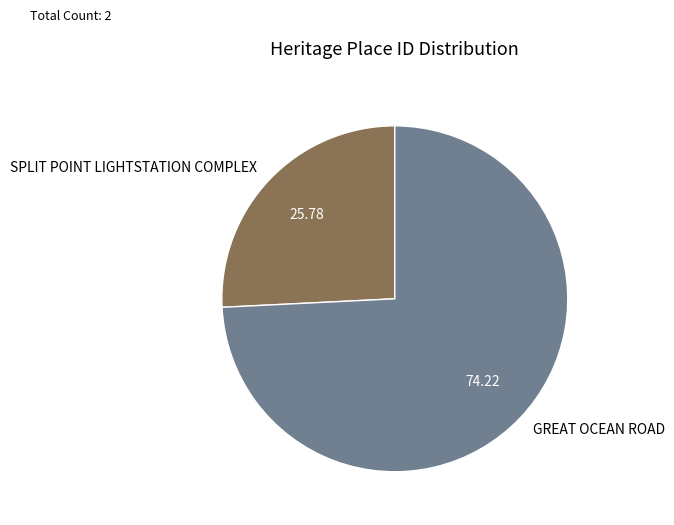

Combined, do SPLIT POINT LIGHTSTATION COMPLEX and GREAT OCEAN ROAD account for over 50%?

Yes